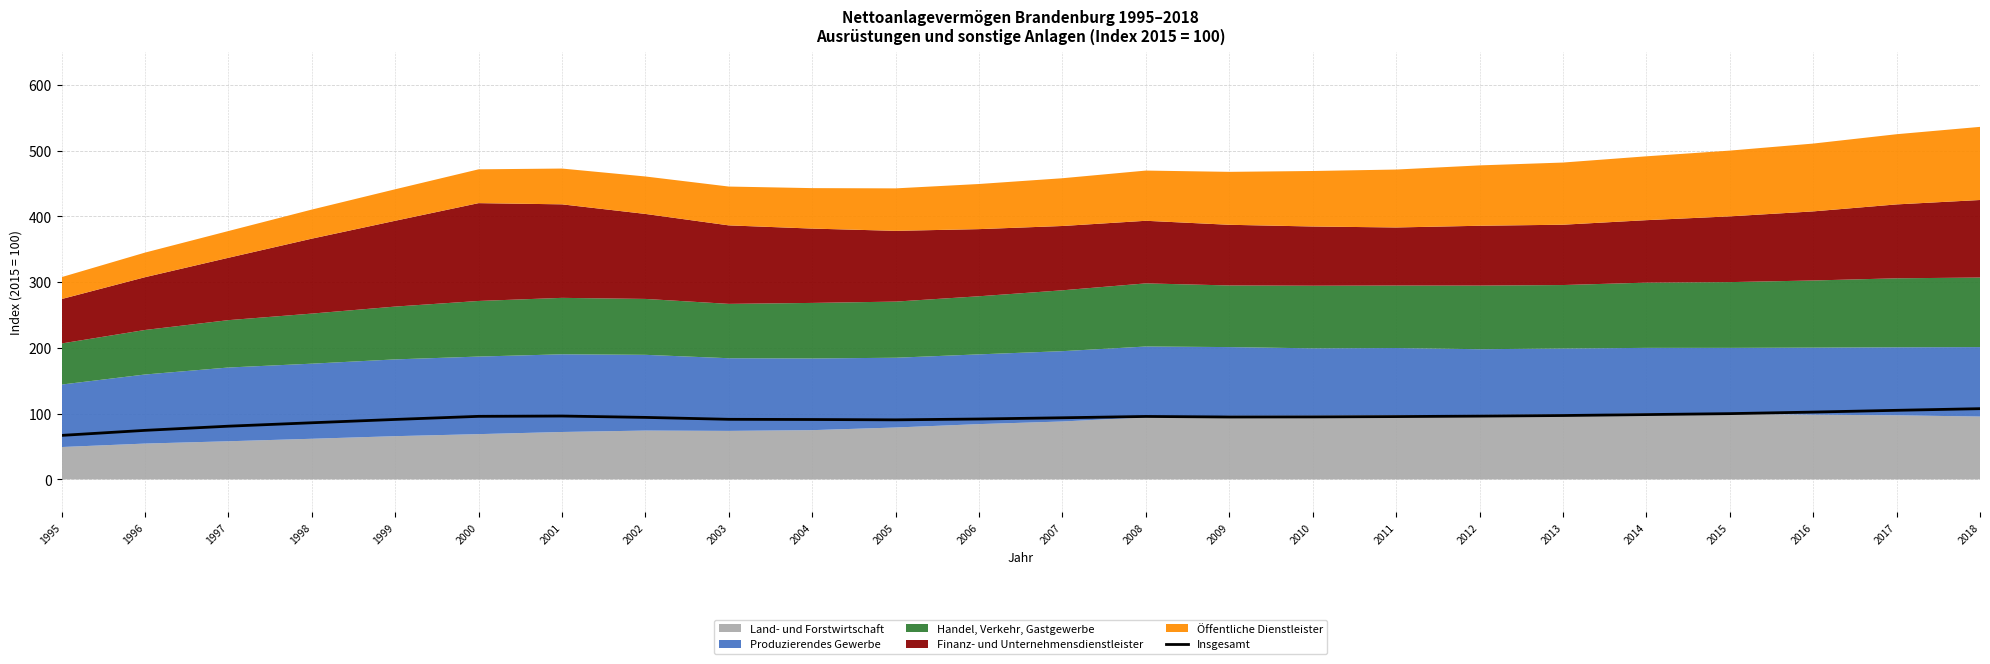

What is the sum of the values at 1998 and 2017?

191.1